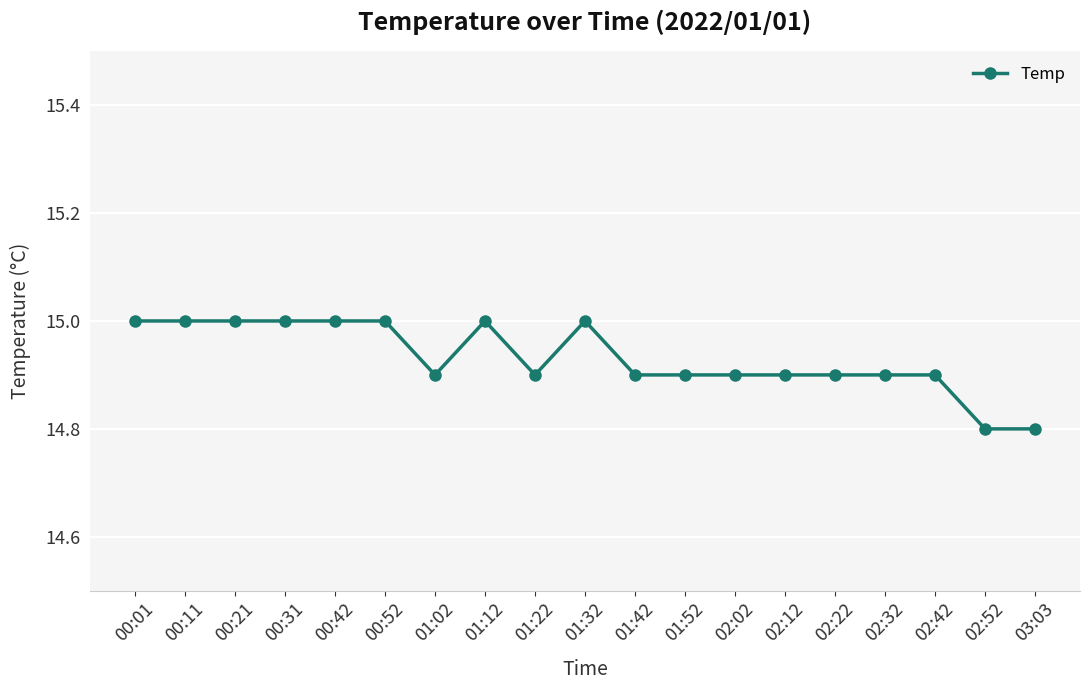

The value at 00:42 is 22.0. True or false?

False